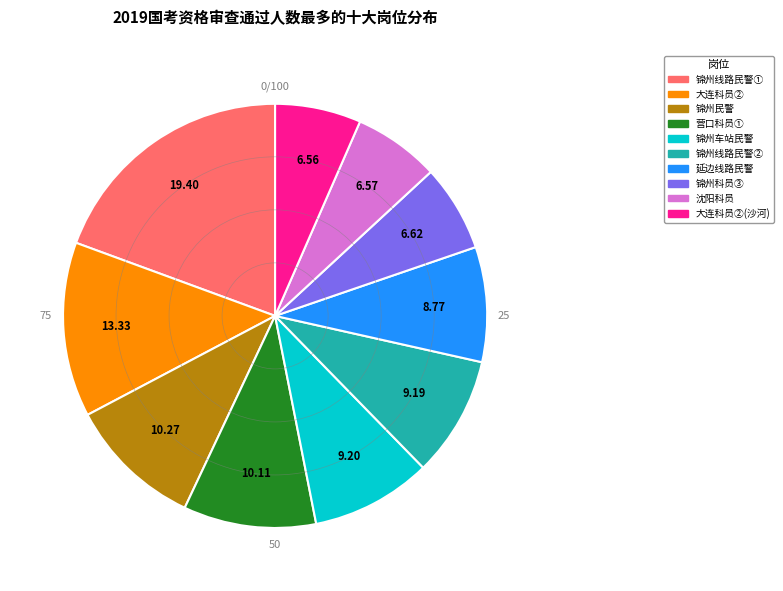

How many segments does this pie chart have?

10